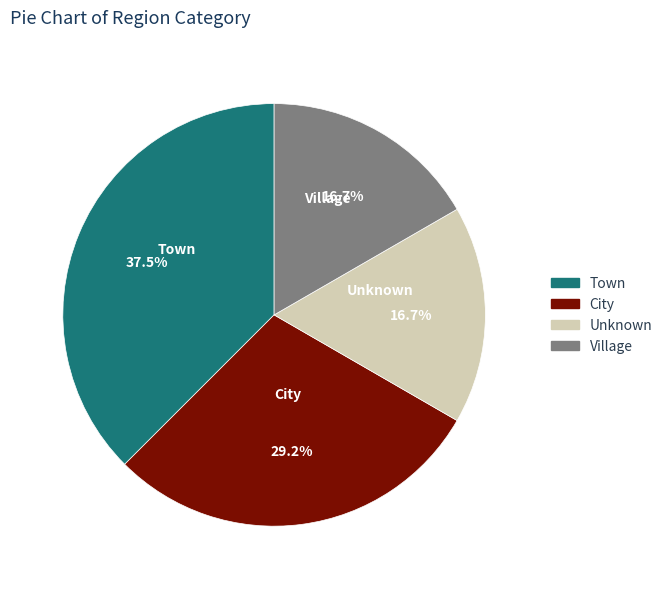

Does any single category account for the majority?

No